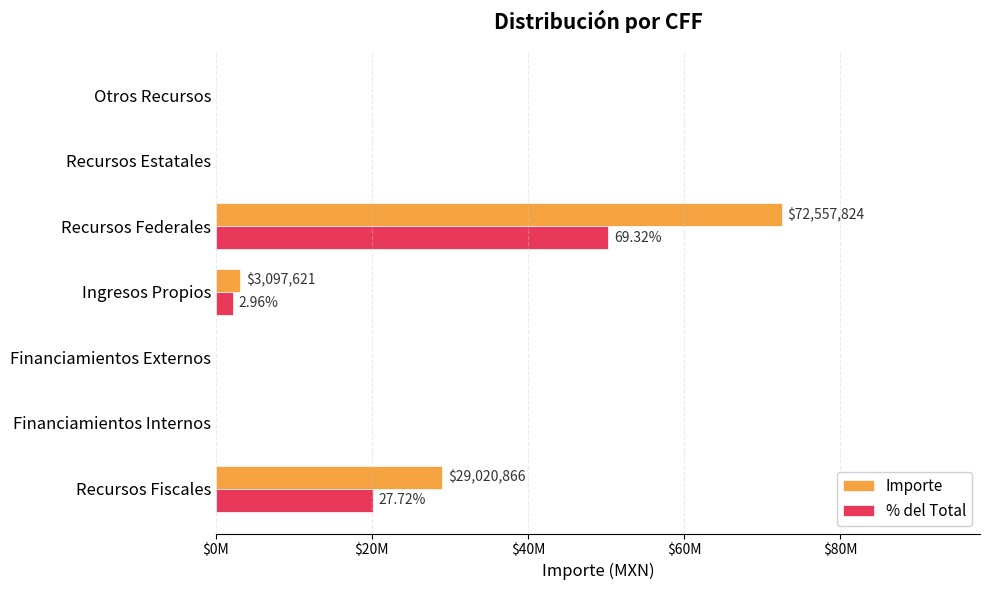

What are all the series names shown in the legend?

Importe, % del Total